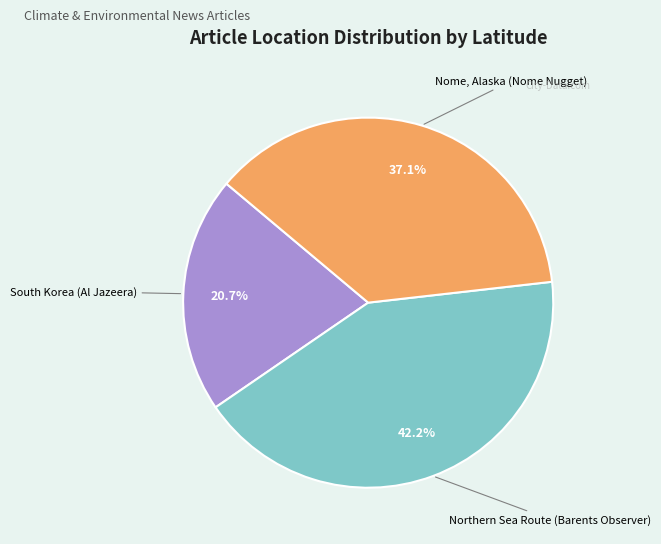

How many segments does this pie chart have?

3